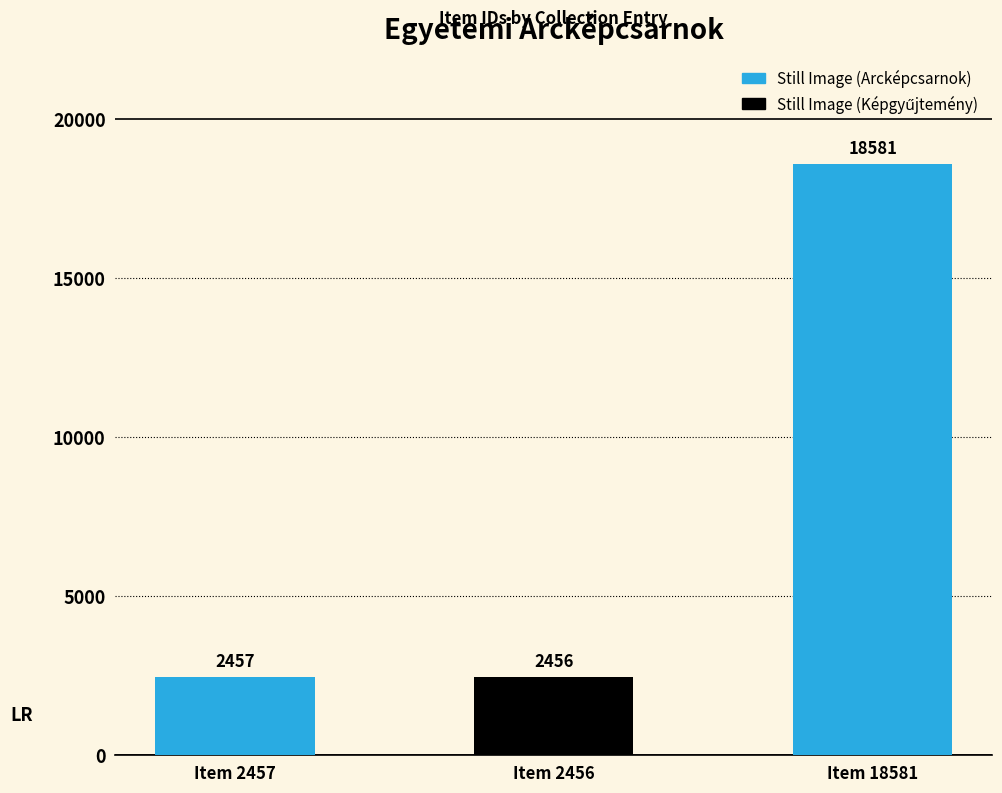

Is it true that the value at Item 2457 is 2457?

True